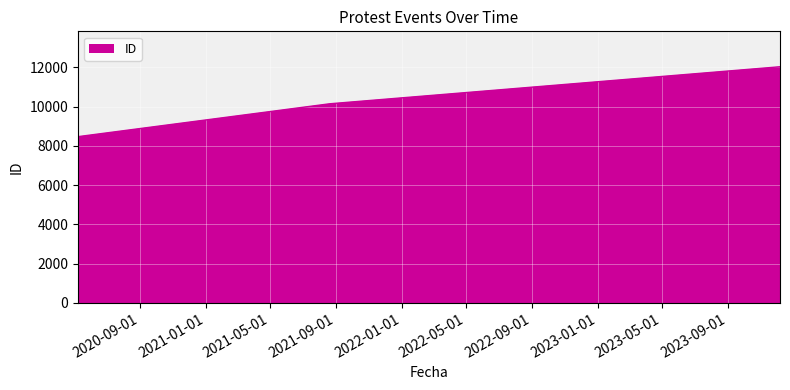

What is the difference between the second highest and minimum values?

1675